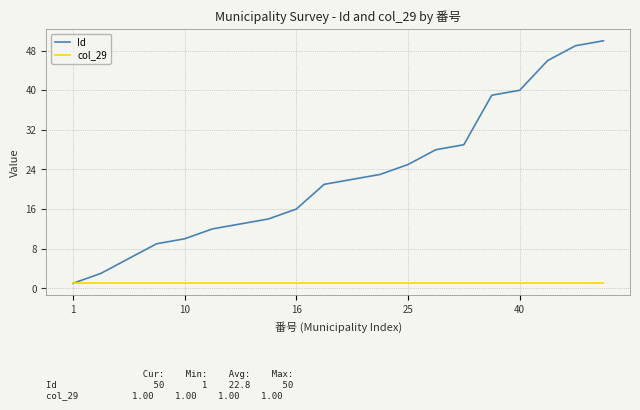

Does the chart display data point markers on the line(s)?

No